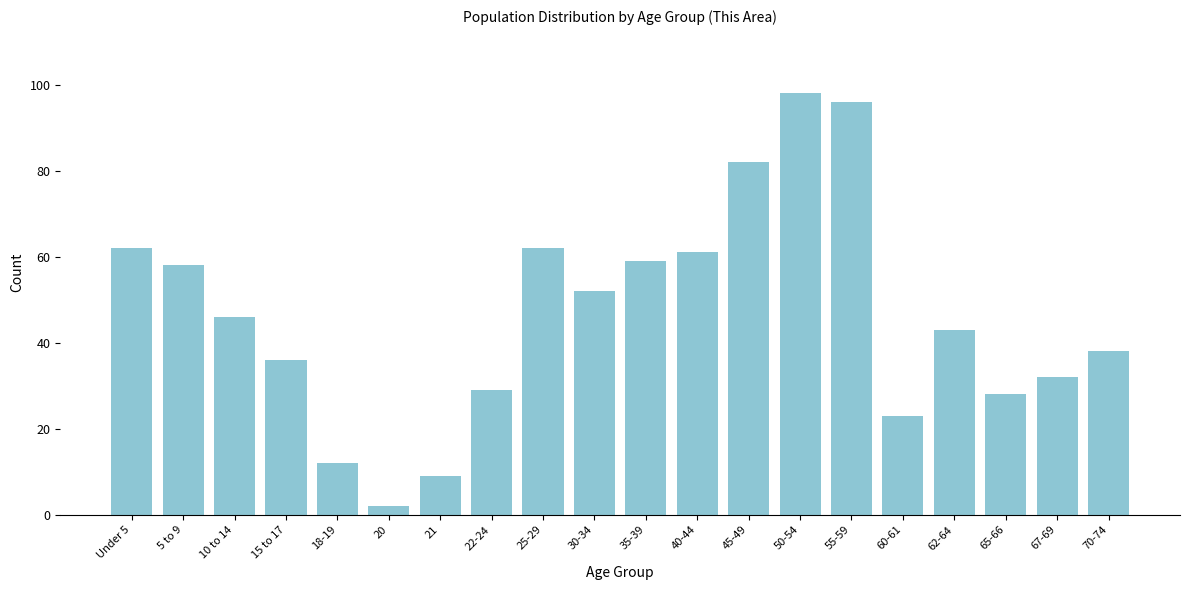

Reading left to right, list all the values displayed in this chart.

62	58	46	36	12	2	9	29	62	52	59	61	82	98	96	23	43	28	32	38